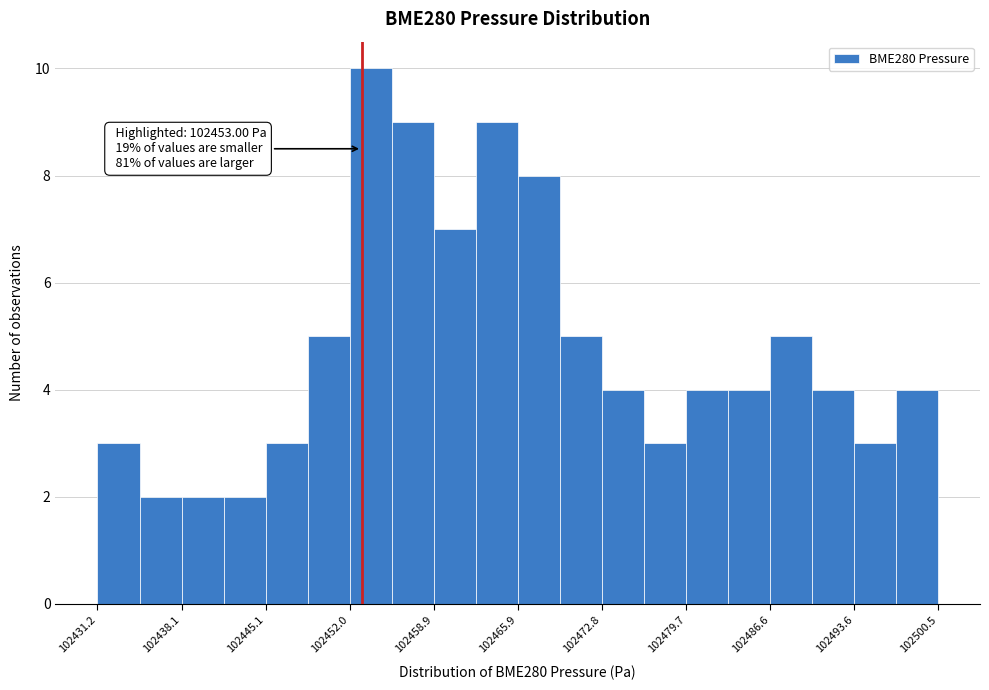

Read against the x-axis, roughly where is the centre of the tallest bar?

102454